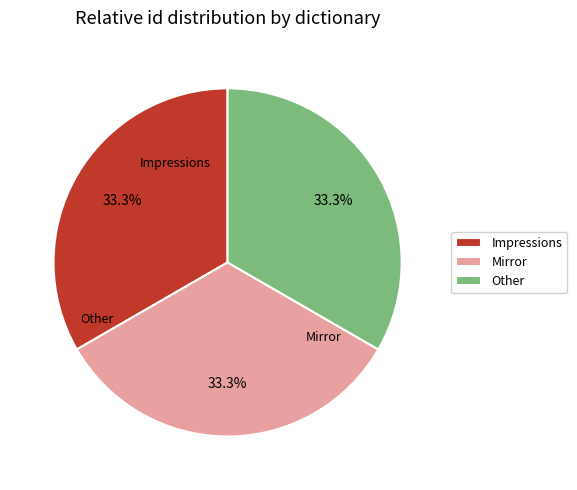

Is it true that Impressions is 33% of the pie?

True